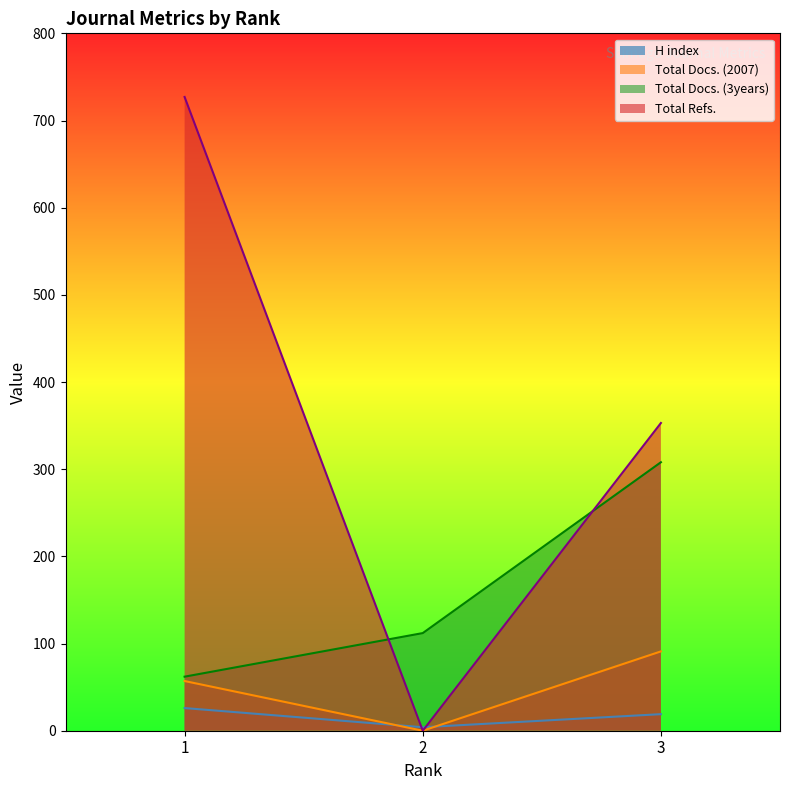

What is the difference between the Total Docs. (2007) values at 2 and 1?

57